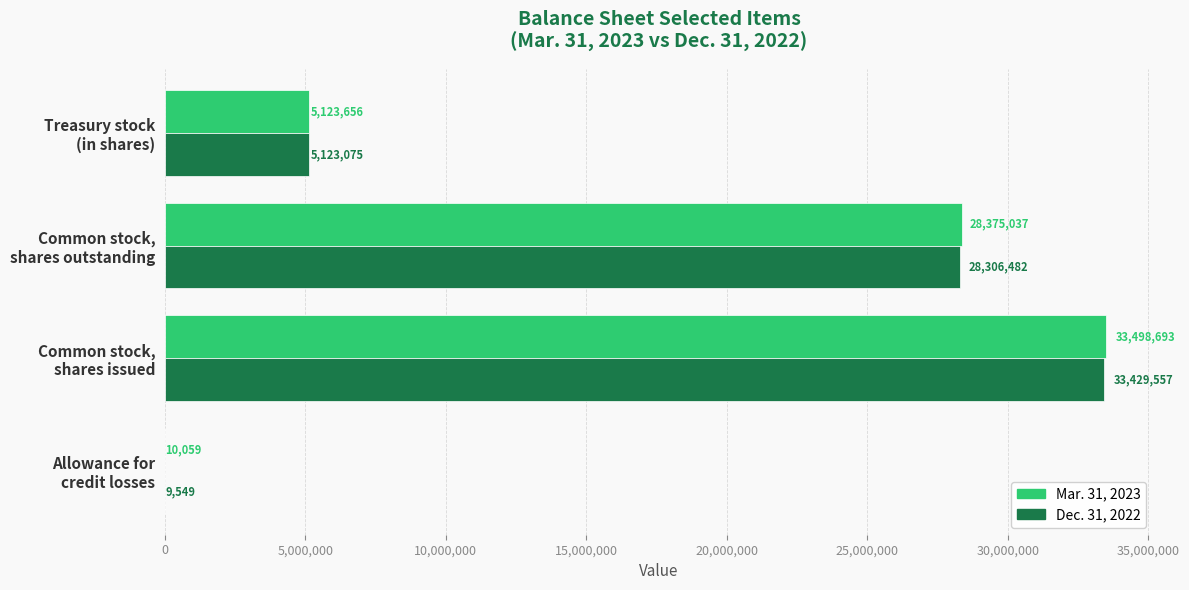

Which series has the largest total across all categories?

Mar. 31, 2023